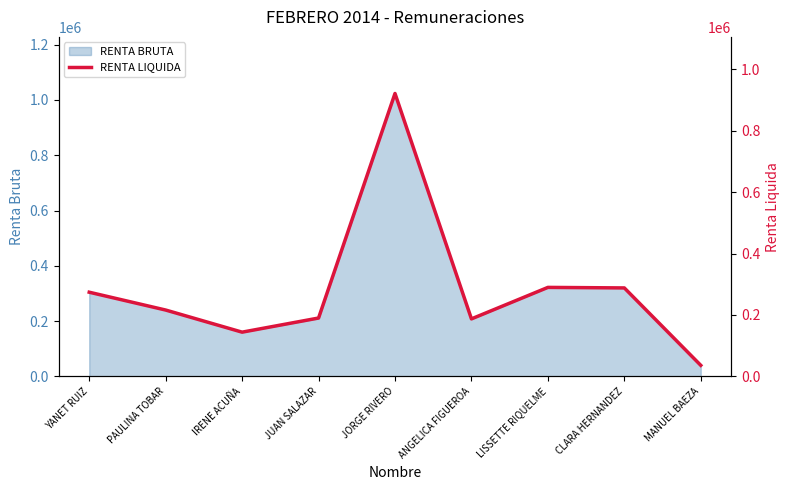

Reading left to right, what are all the values shown in this chart?

YANET RUIZ=274050	PAULINA TOBAR=216000	IRENE ACUÑA=144000	JUAN SALAZAR=189998	JORGE RIVERO=921040	ANGELICA FIGUEROA=187200	LISSETTE RIQUELME=289708	CLARA HERNANDEZ=288000	MANUEL BAEZA=36000